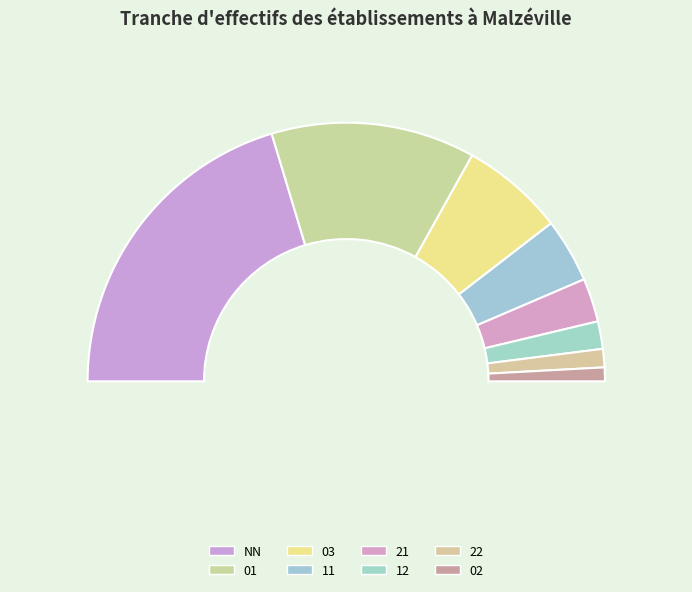

What portion of the pie excludes 11?

92.0%